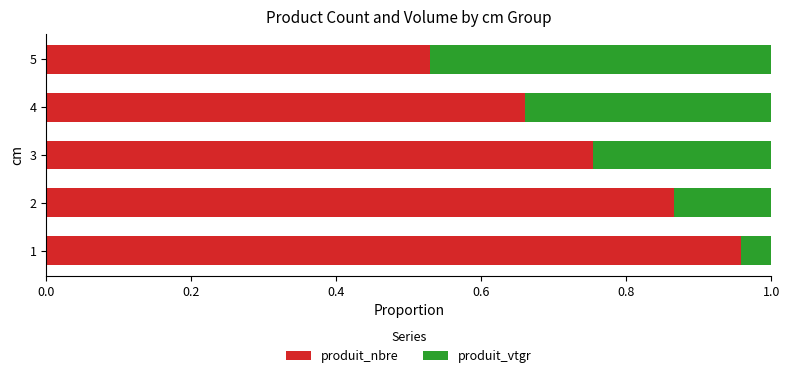

Is it true that produit_nbre equals 0.9 at 5?

False